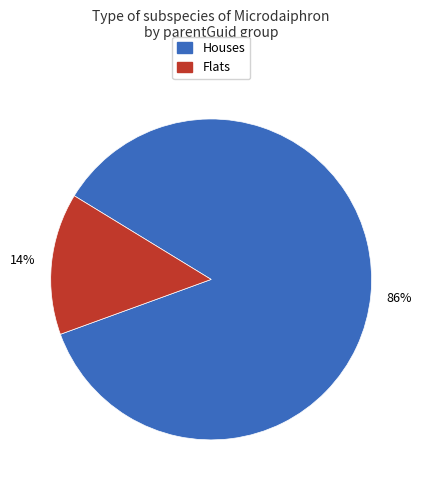

How many slices are in this pie chart?

2